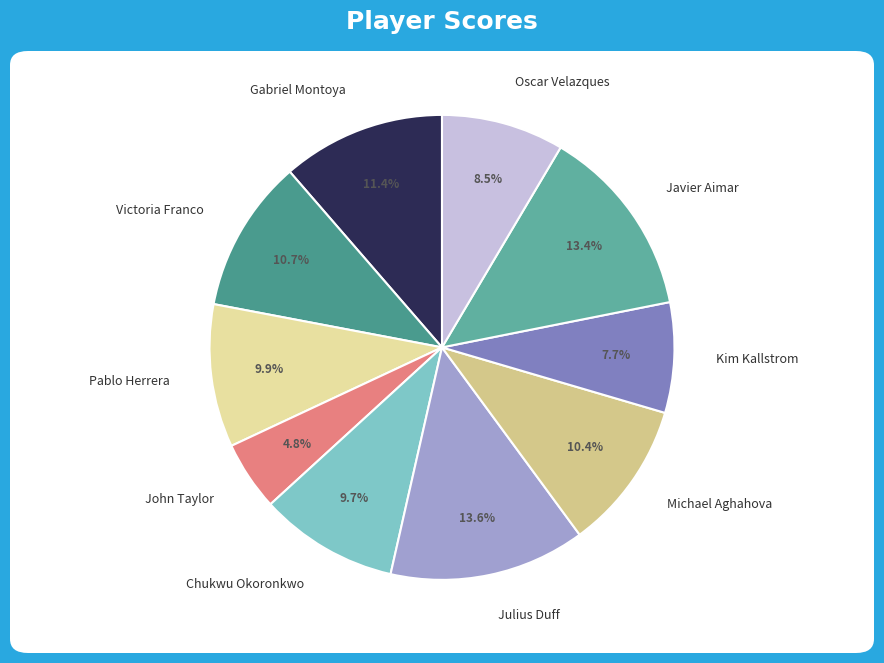

True or false: Gabriel Montoya accounts for 1% of the total.

False